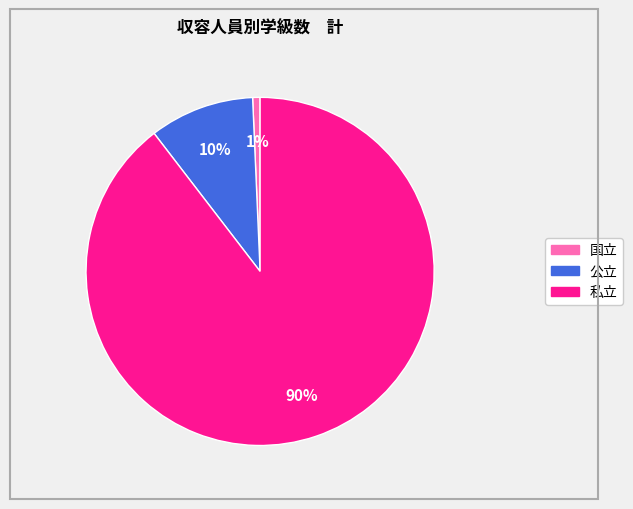

Which has a higher value, 国立 or 私立?

私立